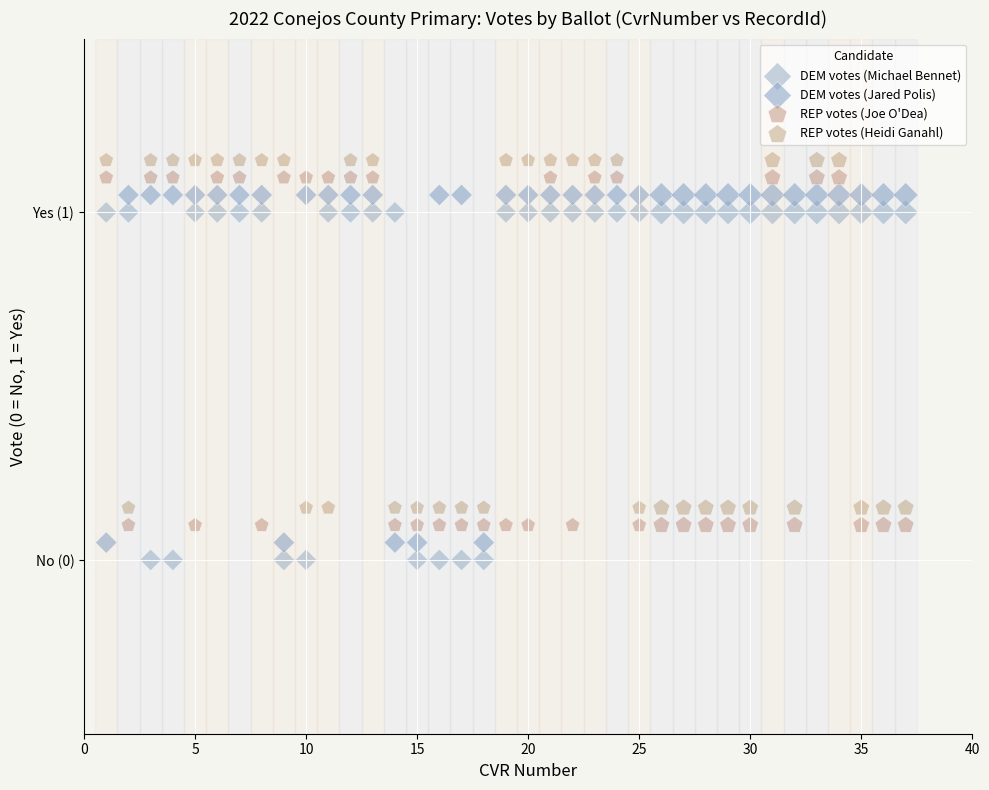

What are all the series names shown in the legend?

DEM votes (Michael Bennet), DEM votes (Jared Polis), REP votes (Joe O'Dea), REP votes (Heidi Ganahl)